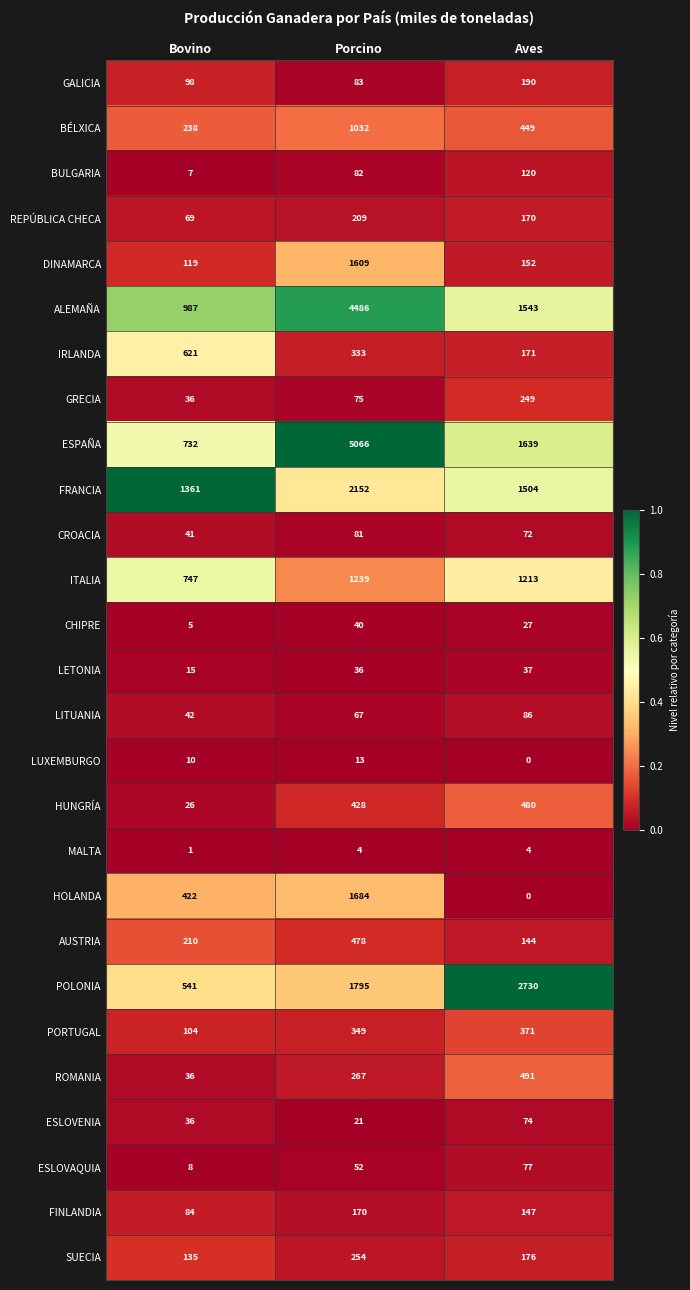

Count the number of categories in the chart.

3